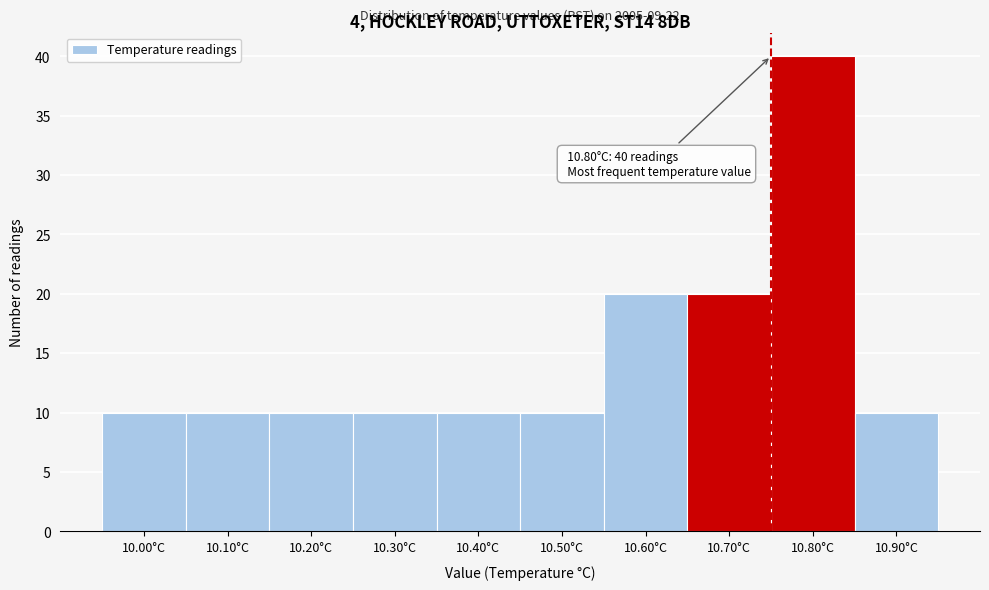

Reading right to left, transcribe all the data shown in this chart.

10.90°C=10	10.80°C=40	10.70°C=20	10.60°C=20	10.50°C=10	10.40°C=10	10.30°C=10	10.20°C=10	10.10°C=10	10.00°C=10